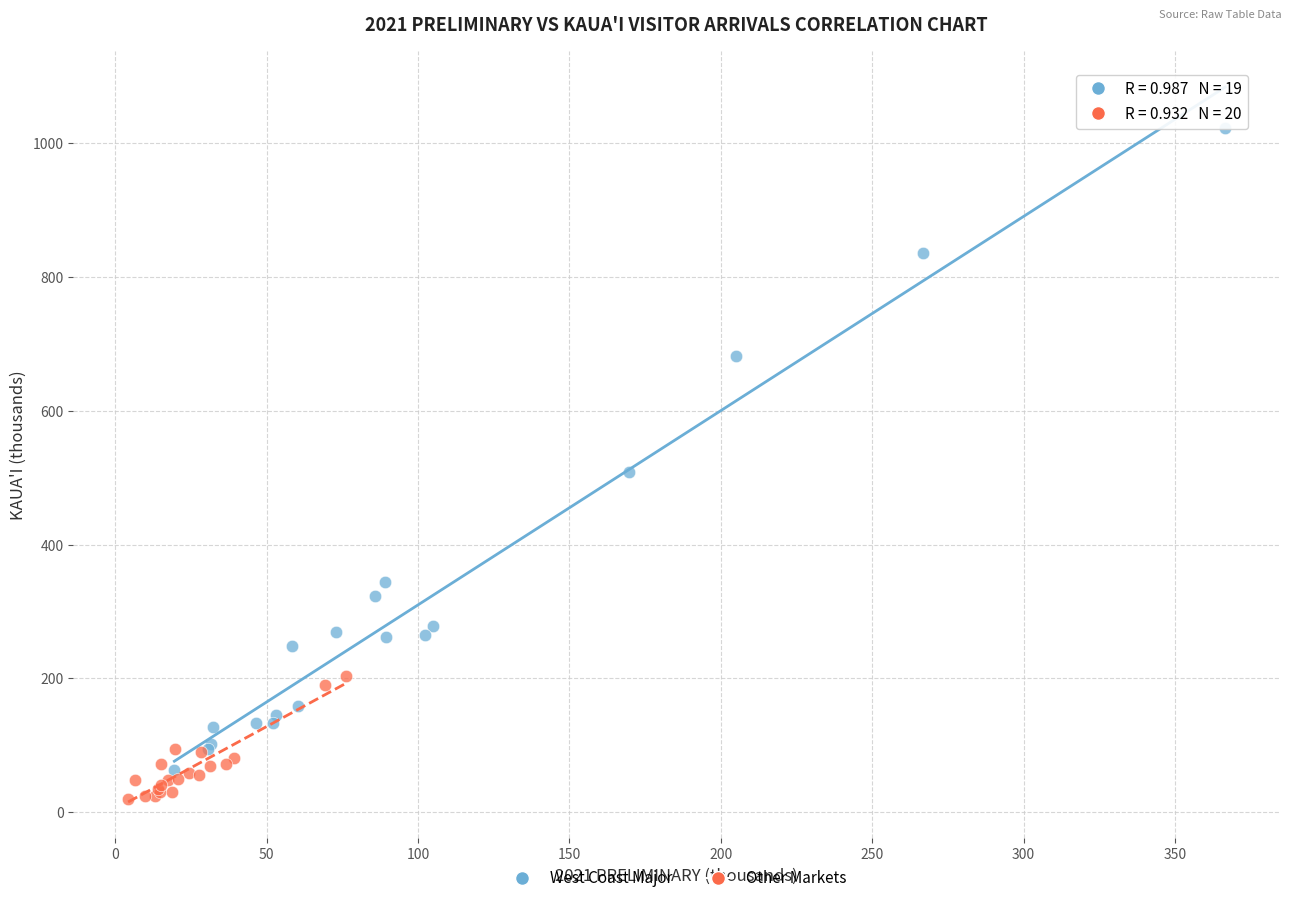

What are all the series names shown in the legend?

West Coast Major, Other Markets